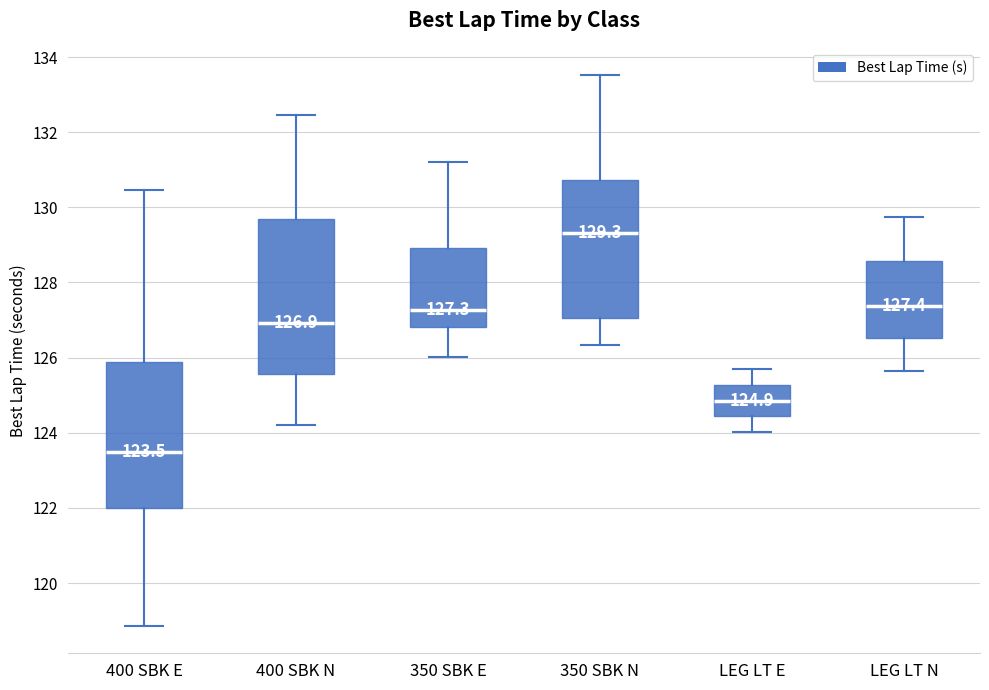

Which box's median line is the highest?

350 SBK N